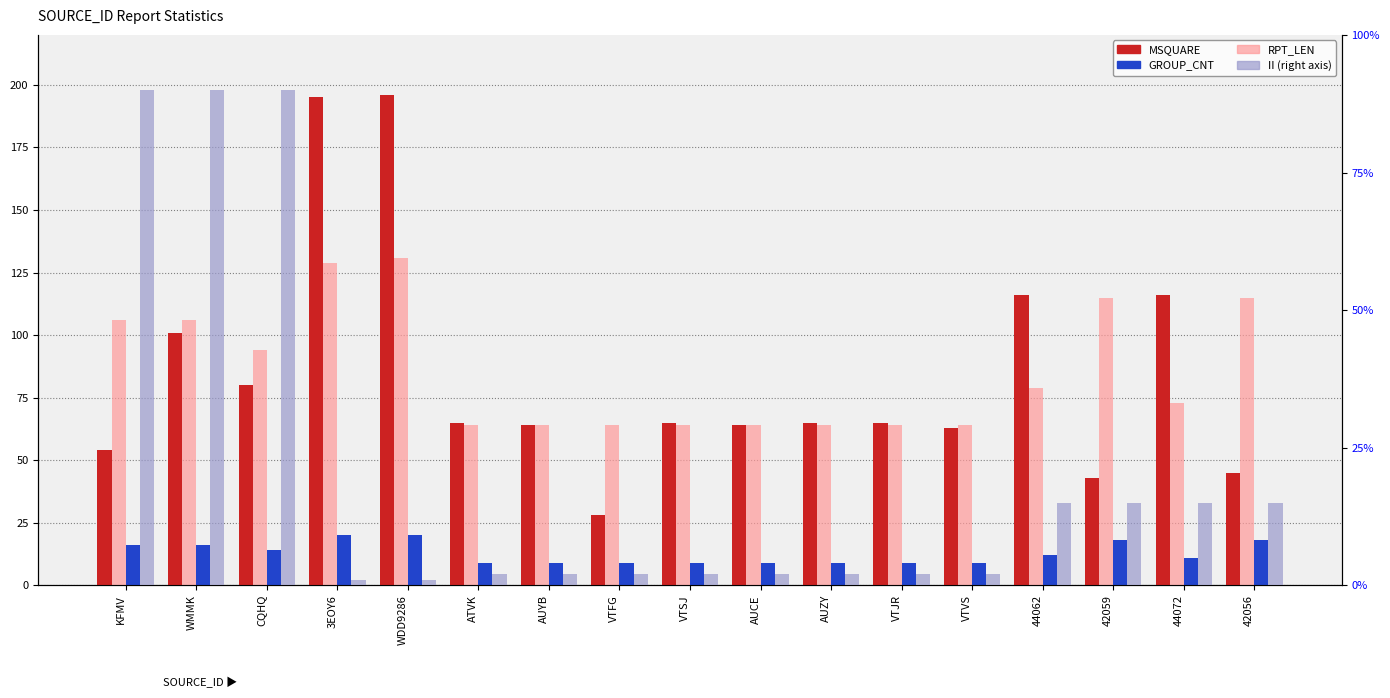

Reading left to right, what are all the values shown in this chart?

MSQUARE: KFMV=54	WMMK=101	CQHQ=80	3EOY6=195	WDD9286=196	ATVK=65	AUYB=64	VTFG=28	VTSJ=65	AUCE=64	AUZY=65	VTJR=65	VTVS=63	44062=116	42059=43	44072=116	42056=45
RPT_LEN: KFMV=106	WMMK=106	CQHQ=94	3EOY6=129	WDD9286=131	ATVK=64	AUYB=64	VTFG=64	VTSJ=64	AUCE=64	AUZY=64	VTJR=64	VTVS=64	44062=79	42059=115	44072=73	42056=115
GROUP_CNT: KFMV=16	WMMK=16	CQHQ=14	3EOY6=20	WDD9286=20	ATVK=9	AUYB=9	VTFG=9	VTSJ=9	AUCE=9	AUZY=9	VTJR=9	VTVS=9	44062=12	42059=18	44072=11	42056=18
II: KFMV=90	WMMK=90	CQHQ=90	3EOY6=1	WDD9286=1	ATVK=2	AUYB=2	VTFG=2	VTSJ=2	AUCE=2	AUZY=2	VTJR=2	VTVS=2	44062=15	42059=15	44072=15	42056=15